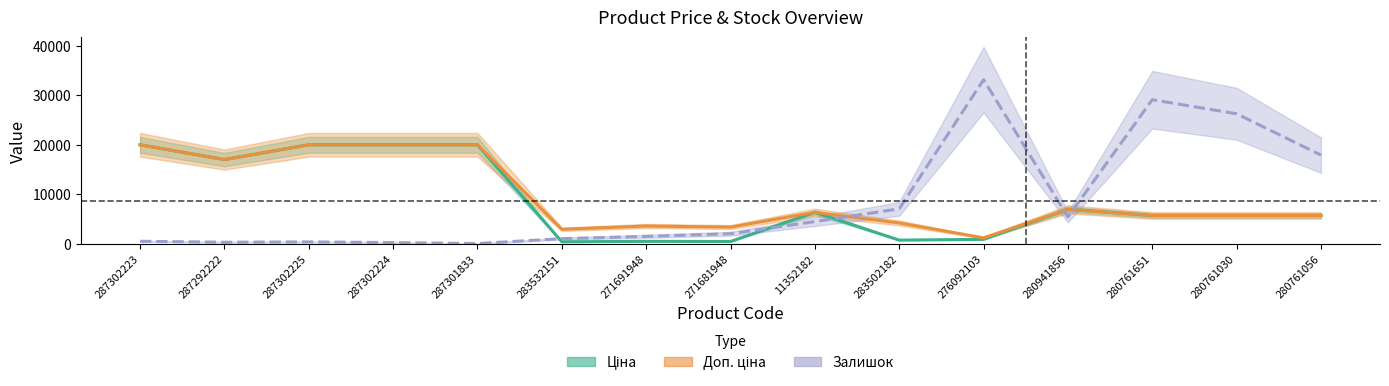

How many values in Залишок are above zero?

14